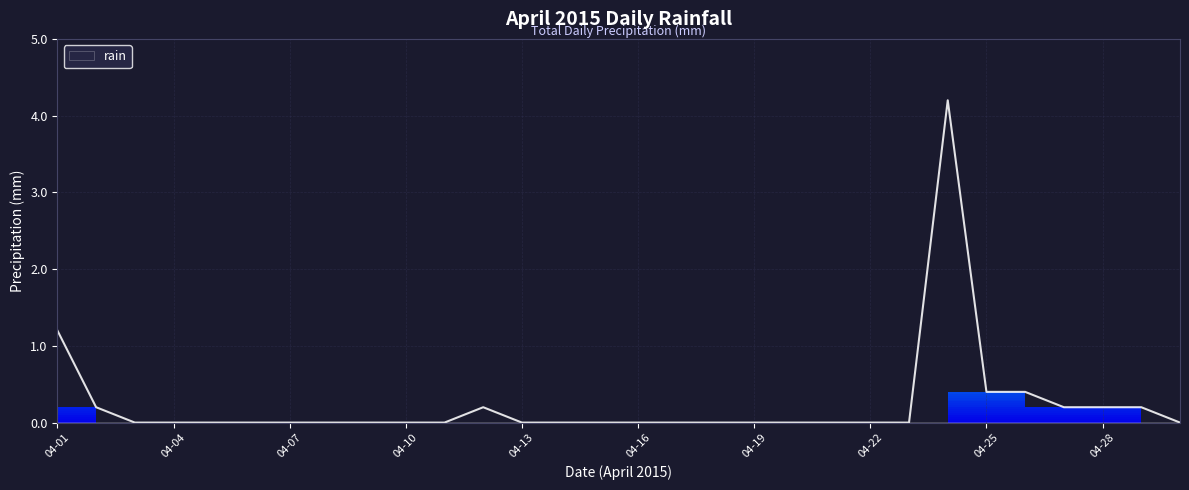

Which label corresponds to the largest value in the chart?

2015-04-24